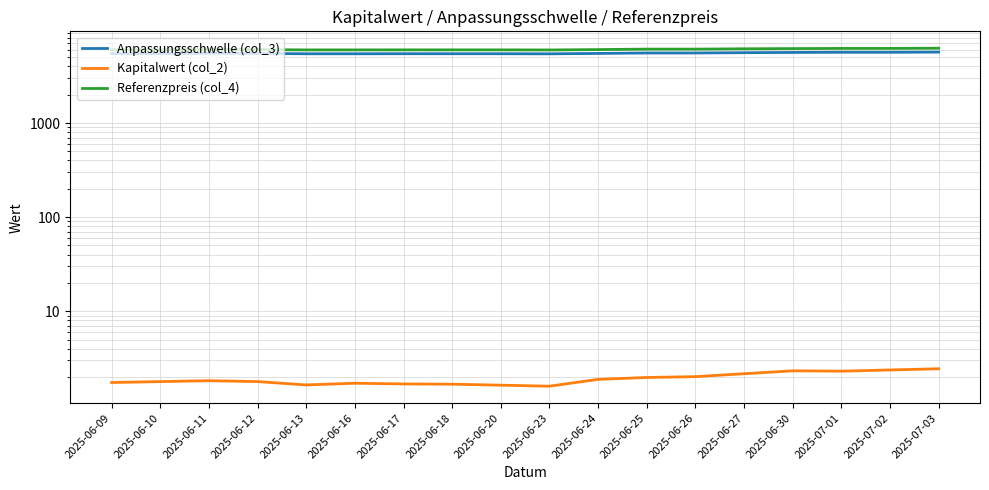

What is the total value across all series at 2025-06-27?

11731.2